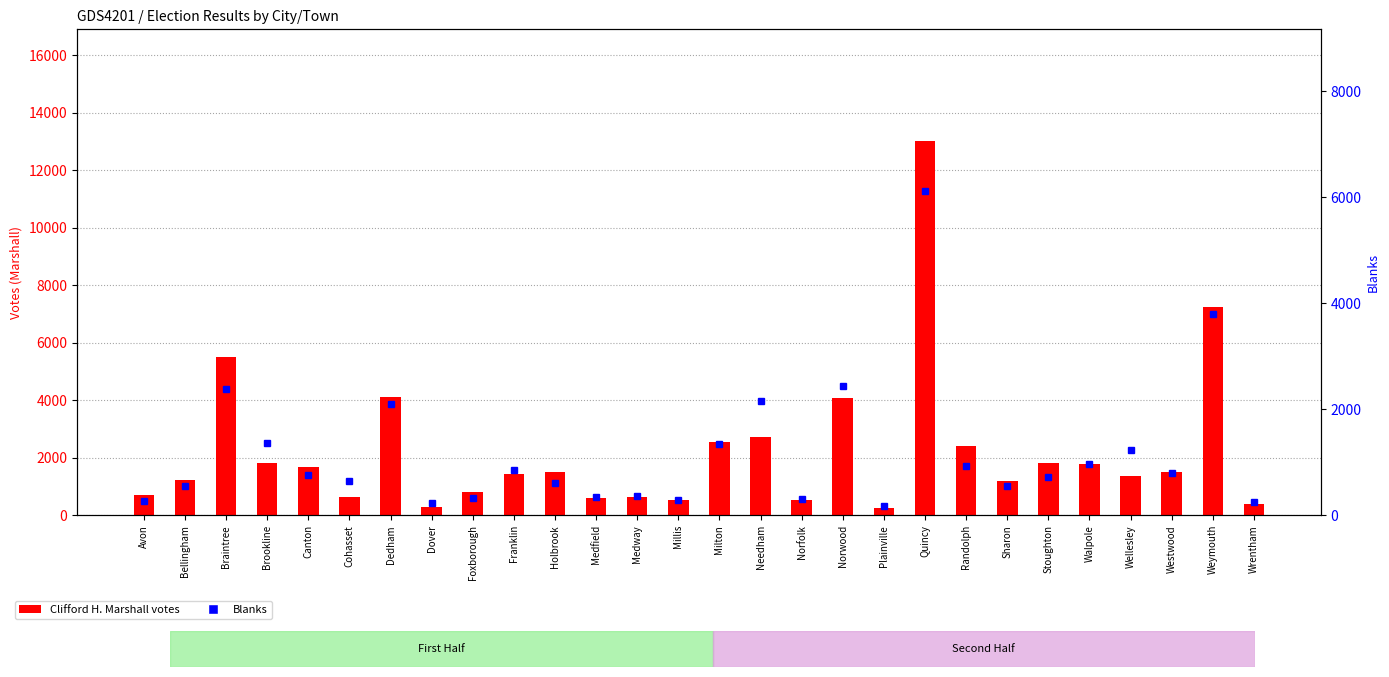

Which series has the largest total across all categories?

Clifford H. Marshall